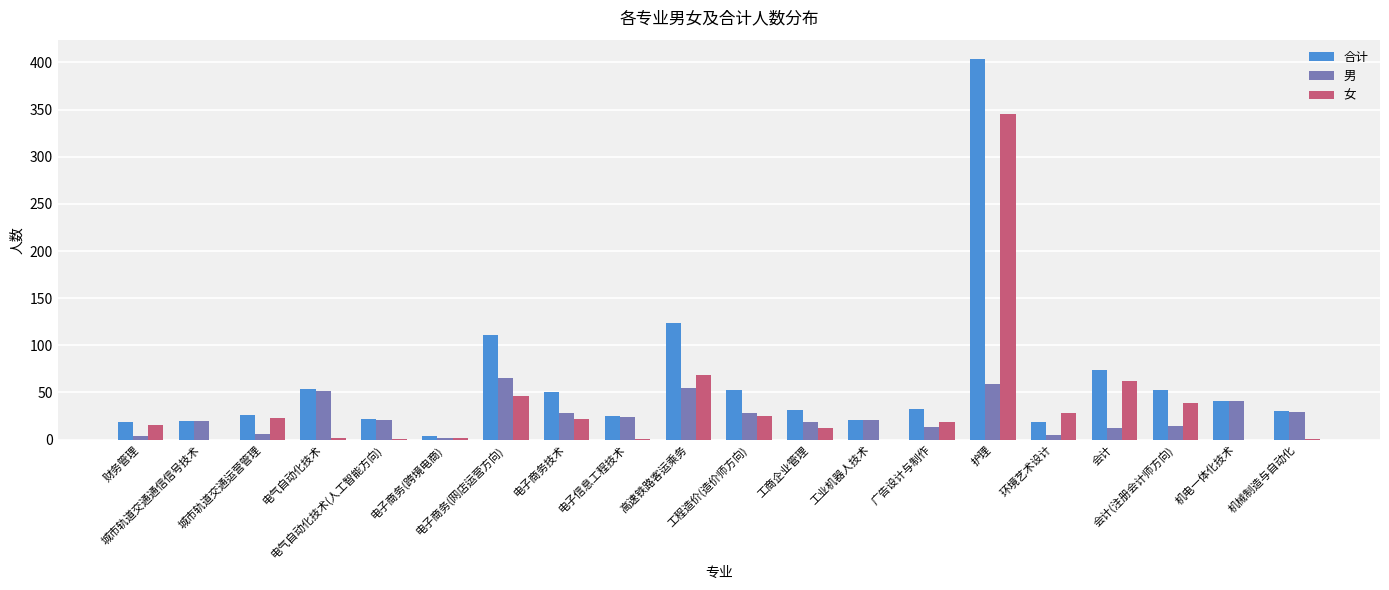

At which label does 女 first exceed 19?

城市轨道交通运营管理